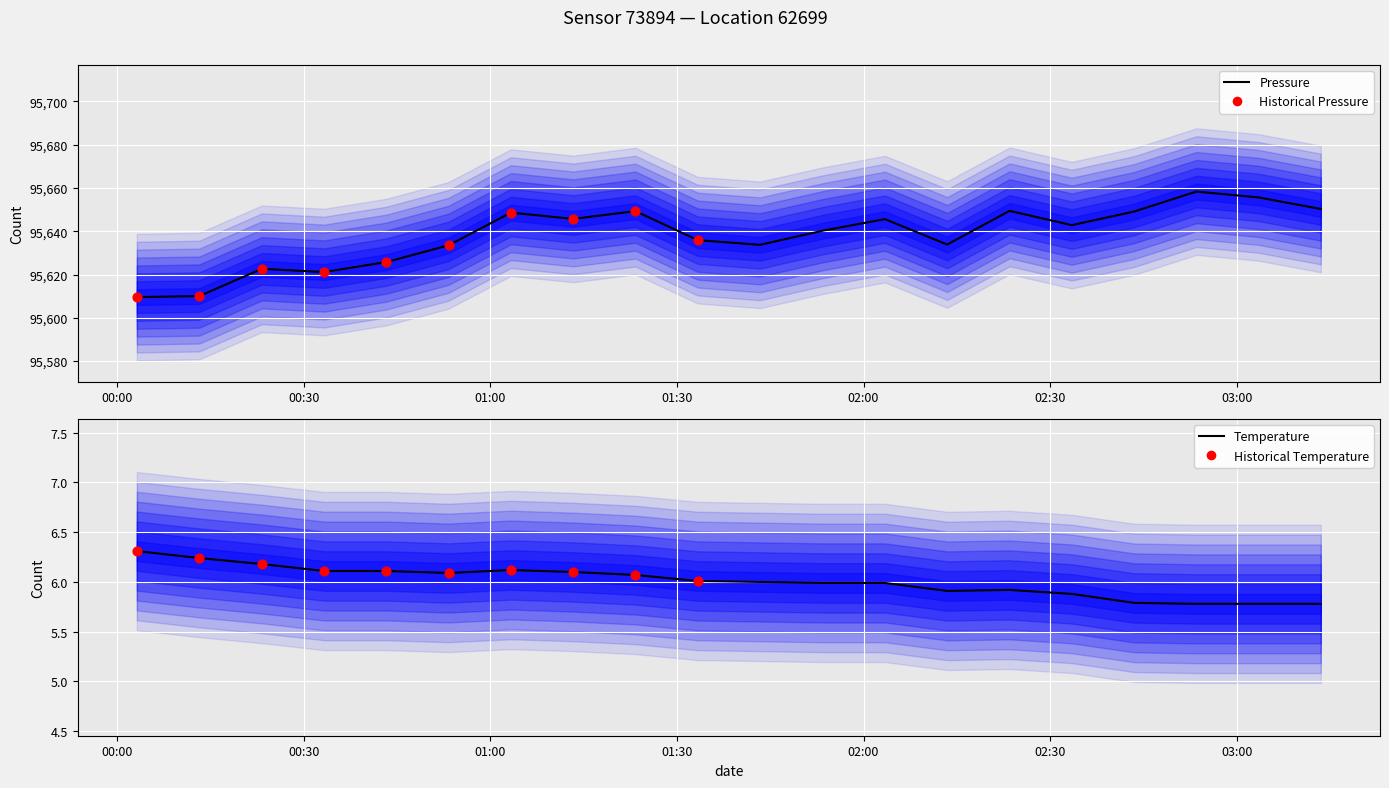

Is the value of temperature at 2 greater than the value of pressure at 12?

No